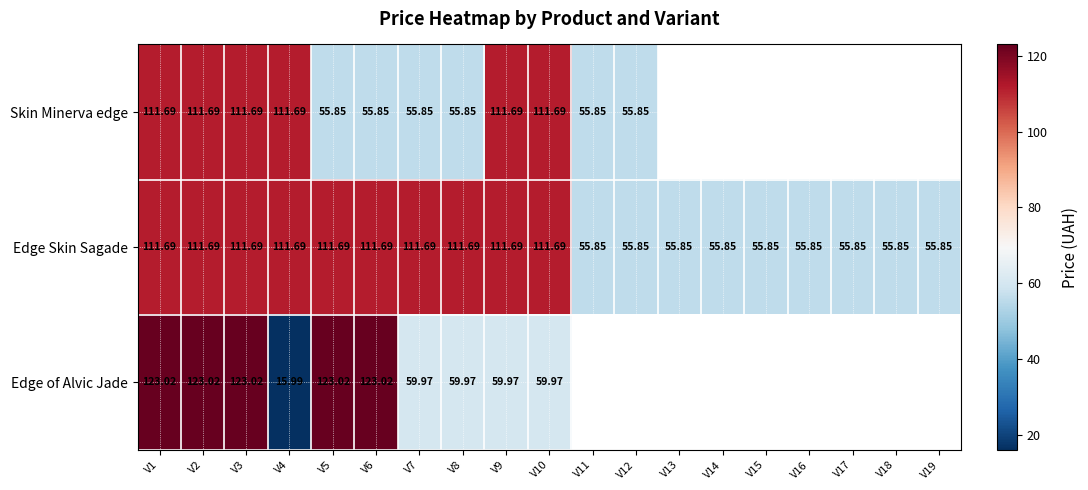

The value of Edge Skin Sagade at V15 is 80.8. True or false?

False